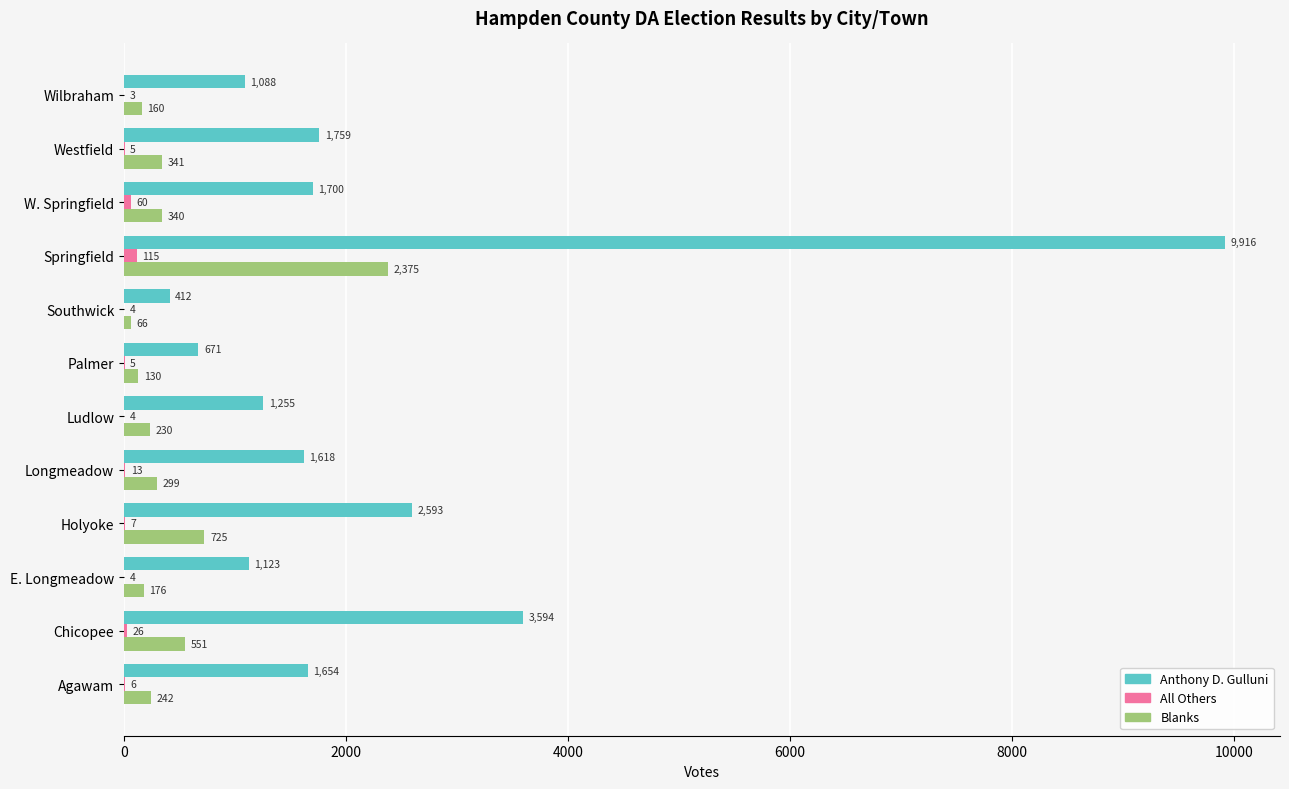

Where is Blanks nearest to the value 1220?

Holyoke